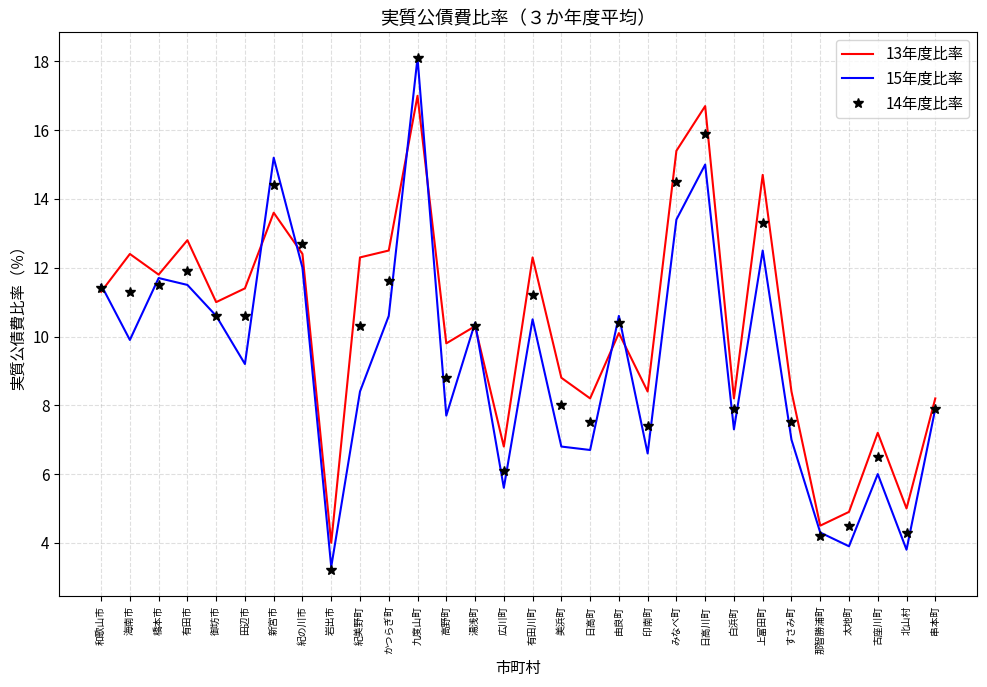

What position from the right is 橋本市?

28